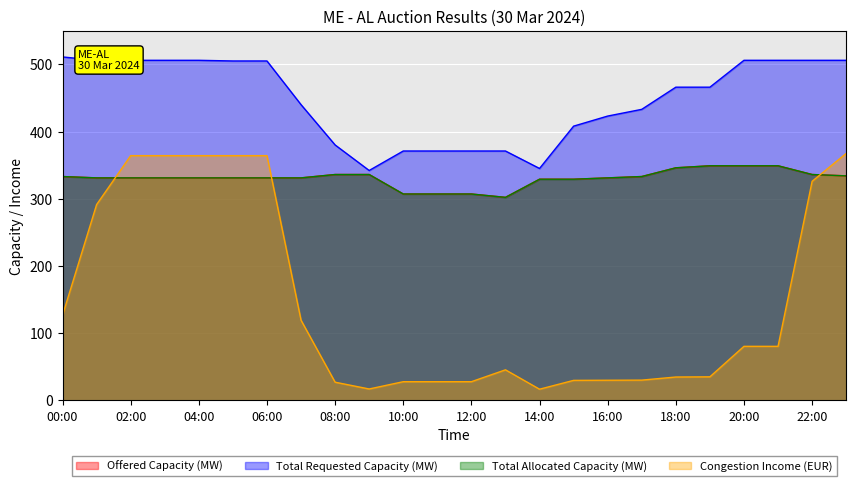

What is the total value across all series at 11:00?

1012.6